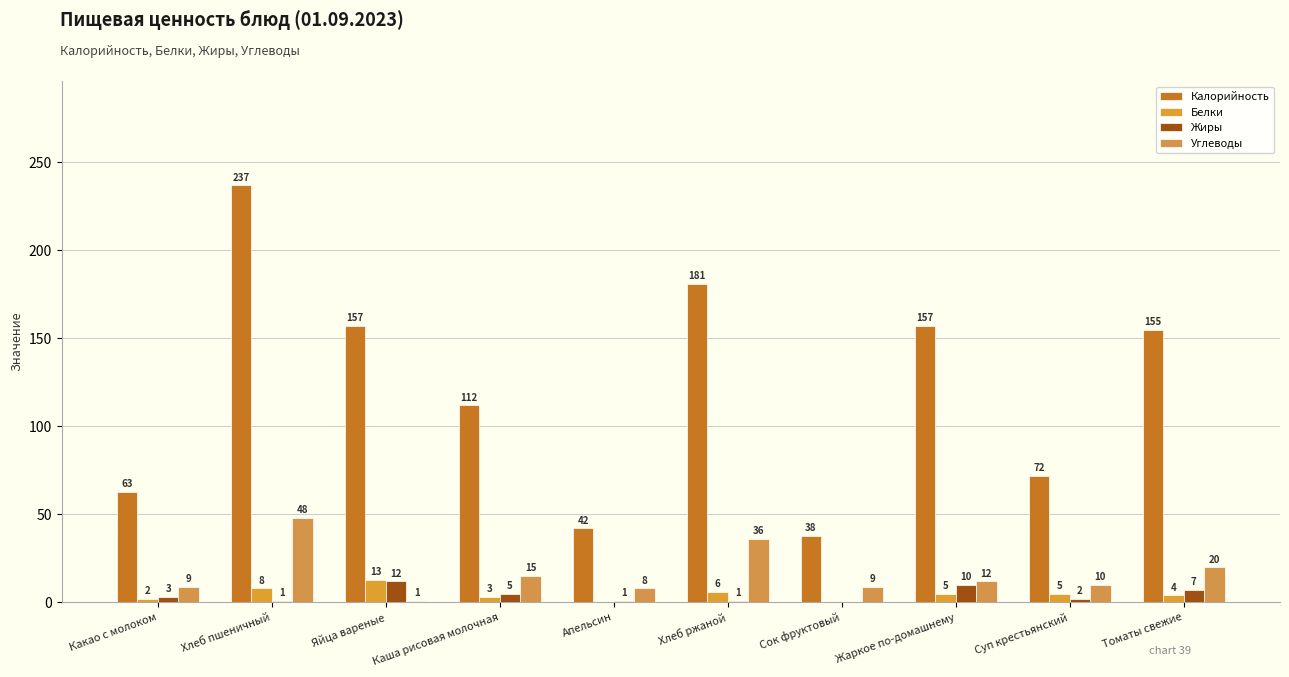

Is it true that Белки equals 0 at Сок фруктовый?

True